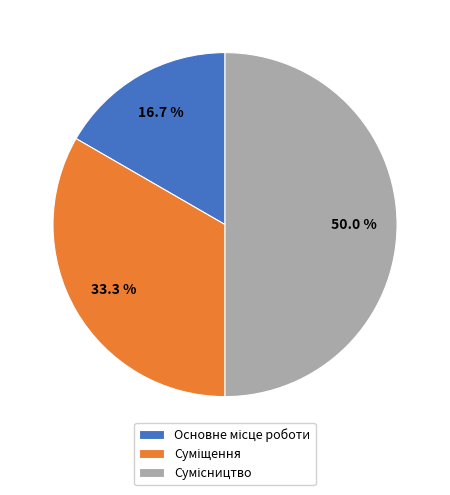

What portion of the pie excludes Суміщення?

66.7%